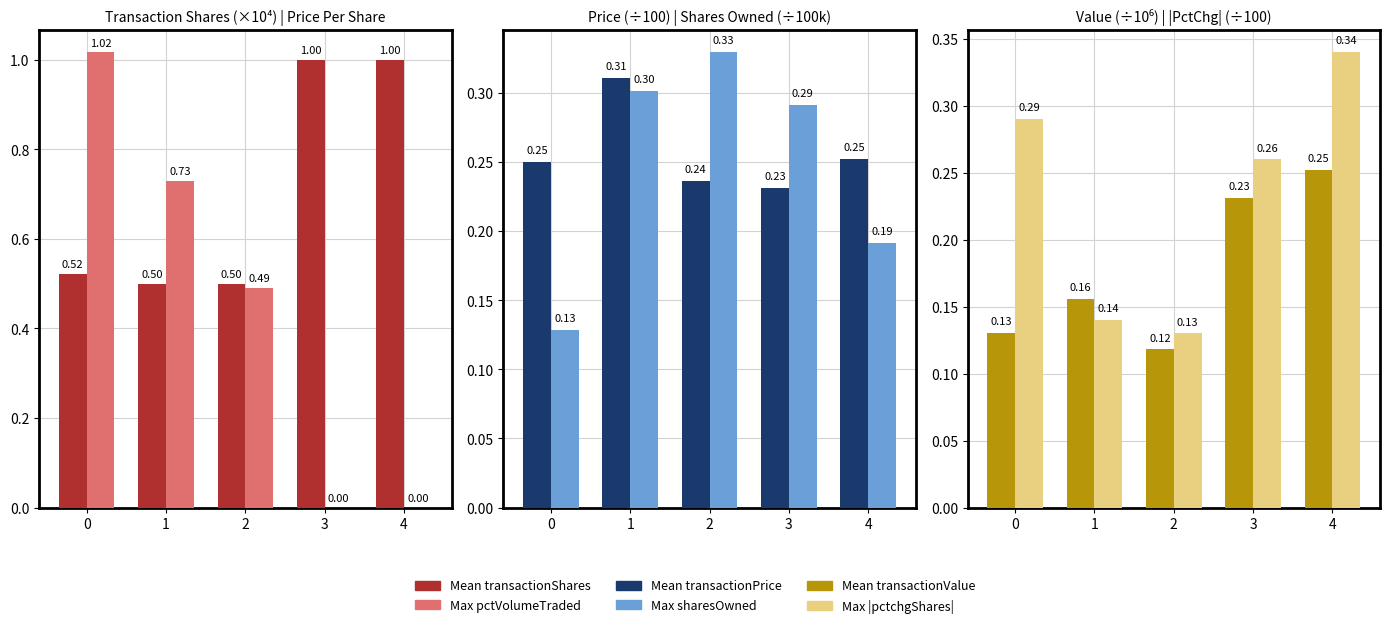

The Max sharesOwnedFollowing series shows 0.1 at 3. True or false?

False